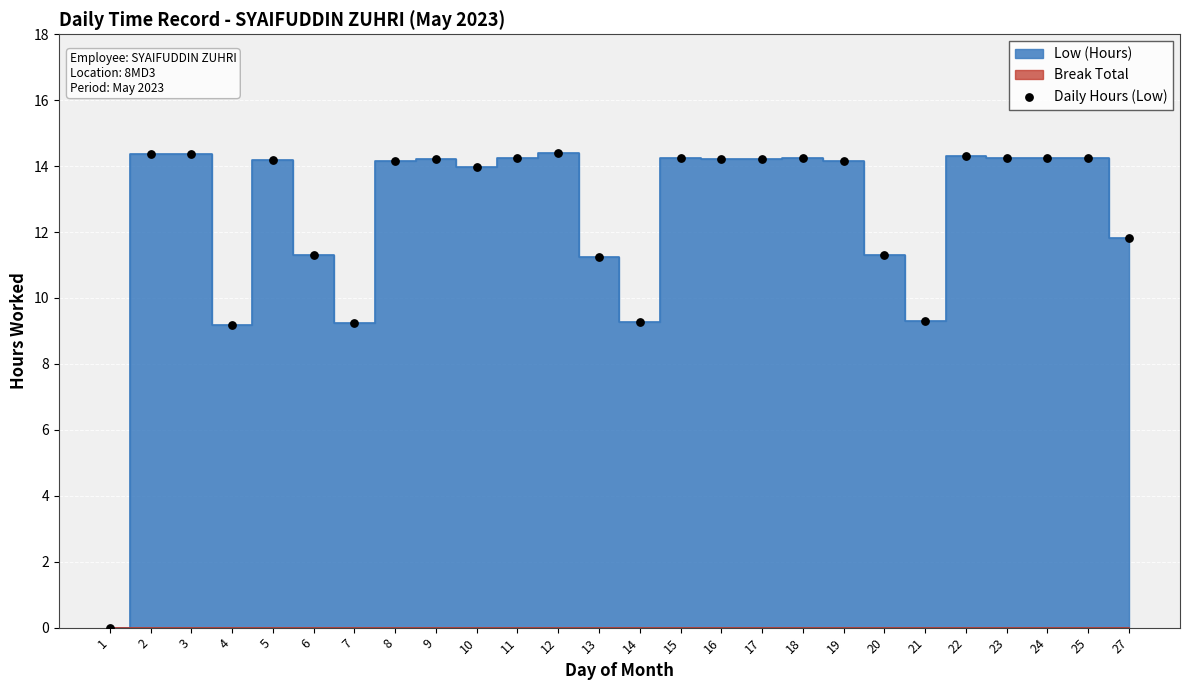

What is the range of Y values (max minus min)?

14.4